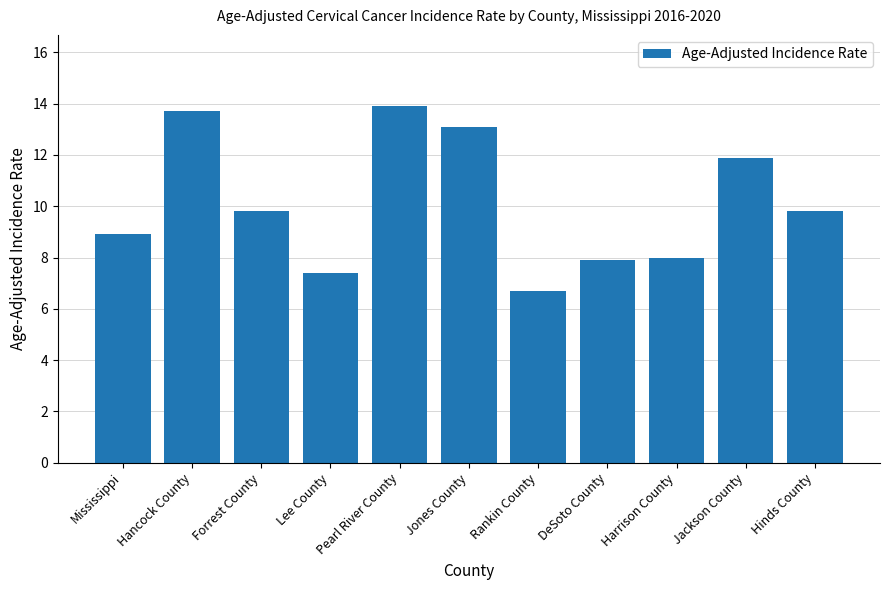

What position from the left is Forrest County?

3